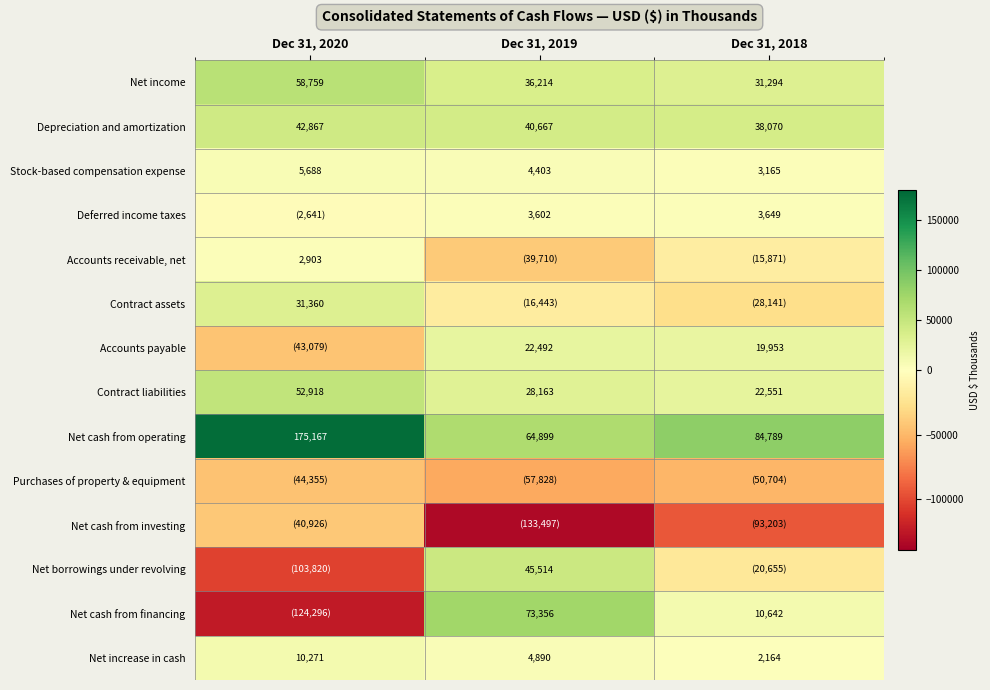

What value does the Net increase in cash series have at Dec 31, 2020?

10271